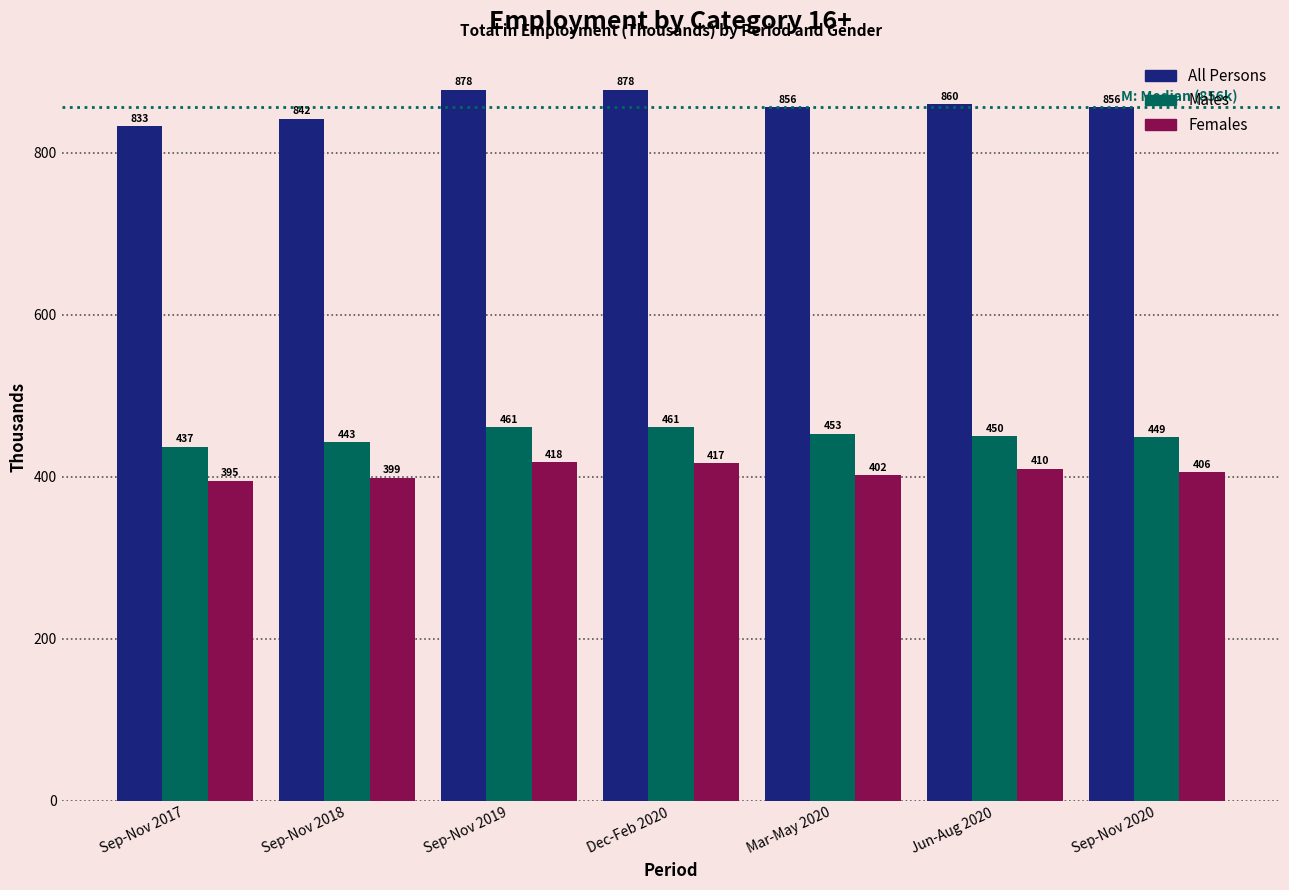

What is the total value across all series at Sep-Nov 2018?

1684